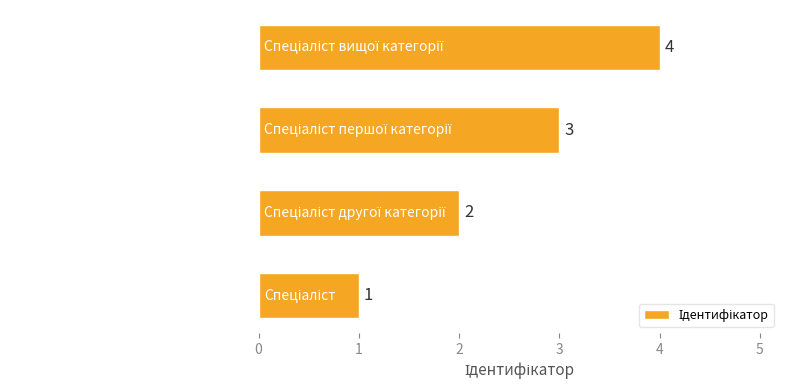

How many values are below 3?

2